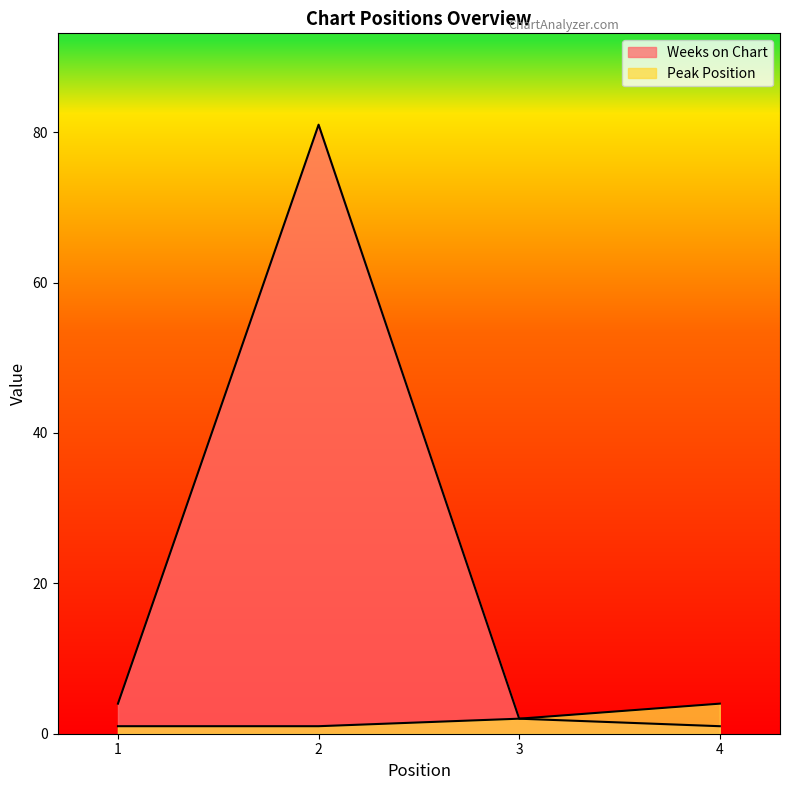

True or false: Peak Position and Weeks on Chart cross at least once.

False